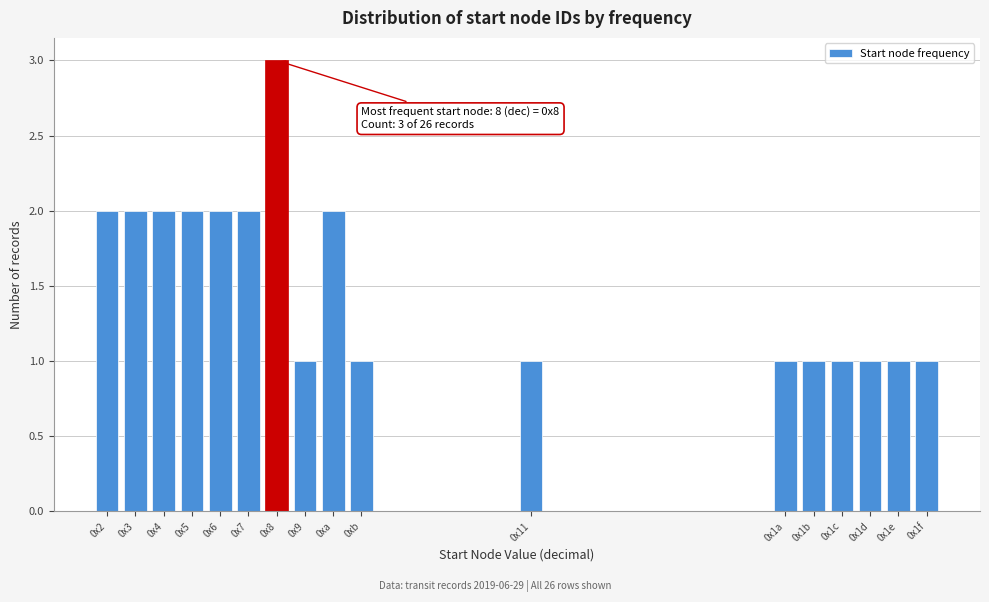

Reading left to right, list all the values displayed in this chart.

0x2=2	0x3=2	0x4=2	0x5=2	0x6=2	0x7=2	0x8=3	0x9=1	0xa=2	0xb=1	0x11=1	0x1a=1	0x1b=1	0x1c=1	0x1d=1	0x1e=1	0x1f=1